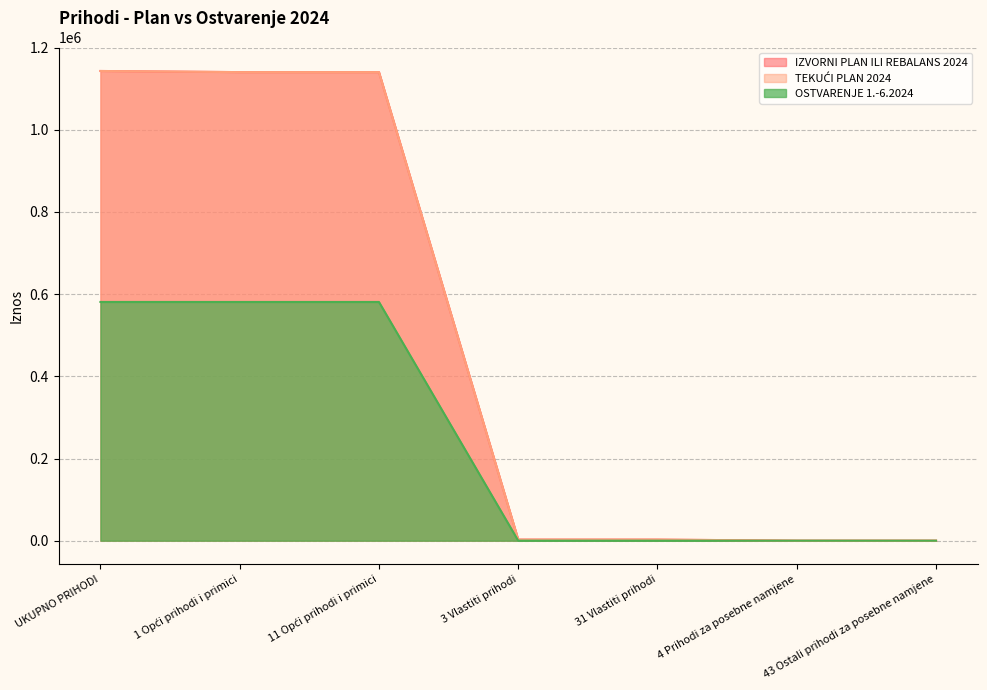

What is the maximum value for TEKUĆI PLAN 2024?

1143004.0